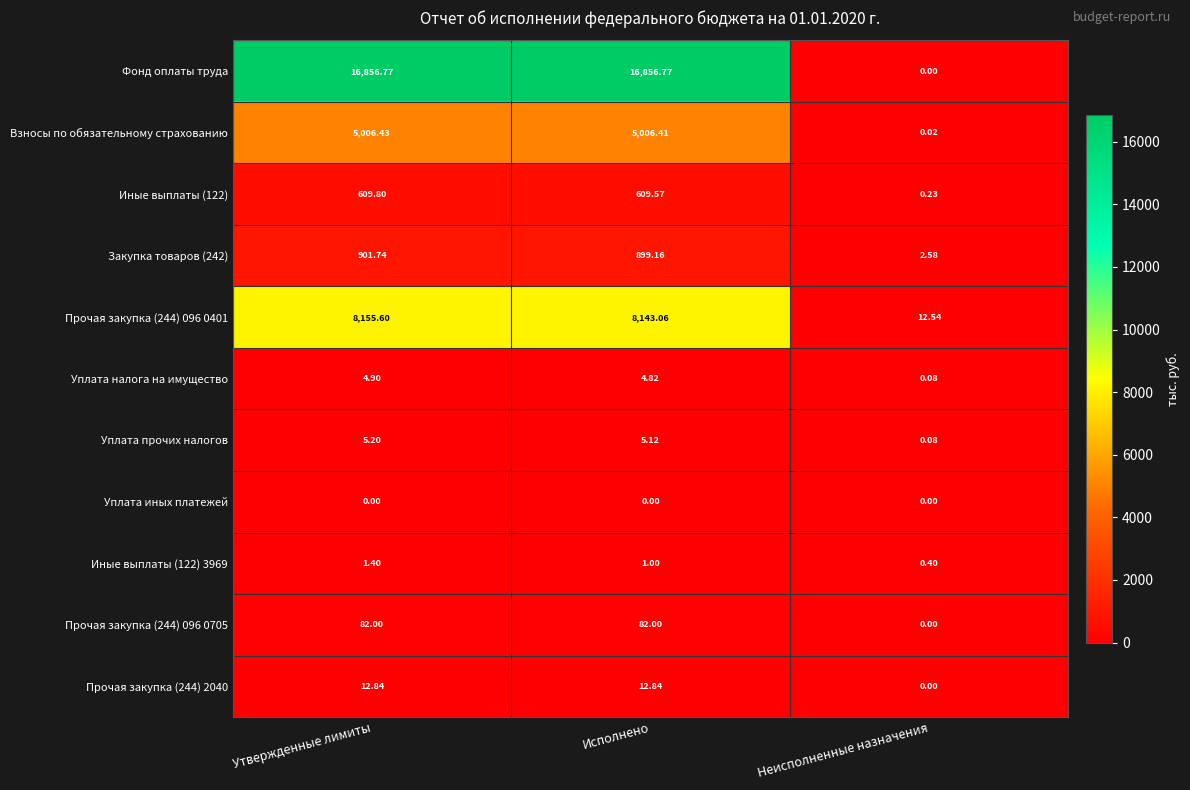

Which series has the widest spread of values?

Фонд оплаты труда